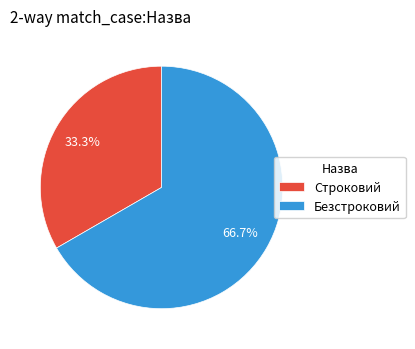

How many slices are in this pie chart?

2